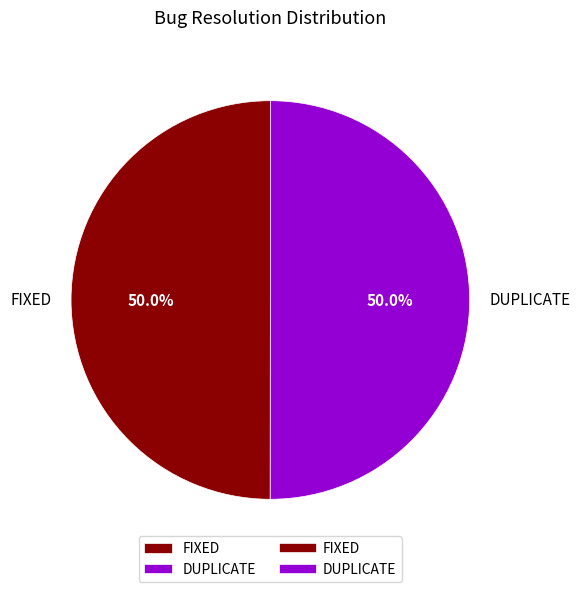

How many slices are in this pie chart?

2